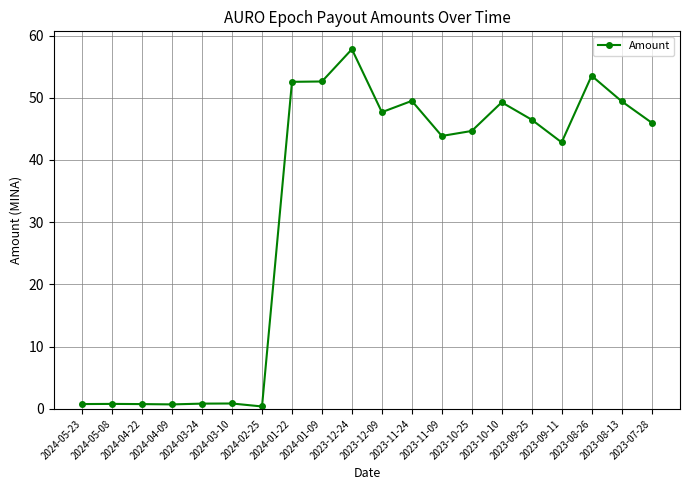

What is the minimum value shown in the chart?

0.4